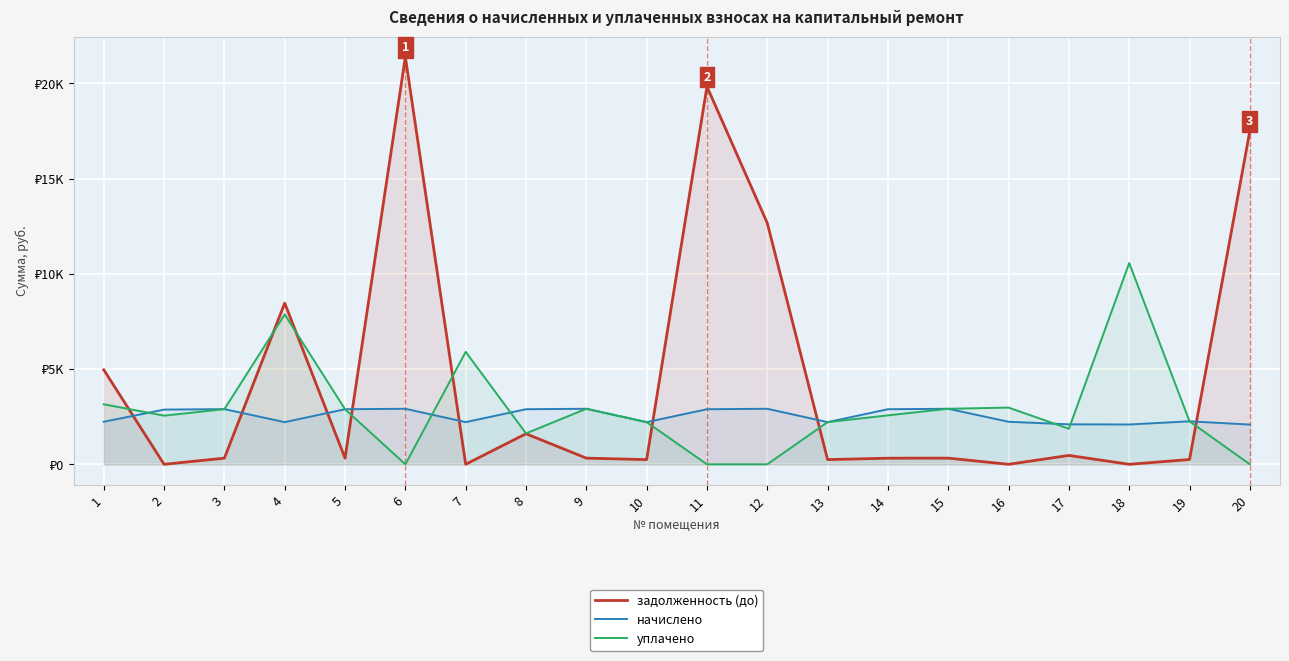

What are all the series names shown in the legend?

задолженность (до), начислено, уплачено